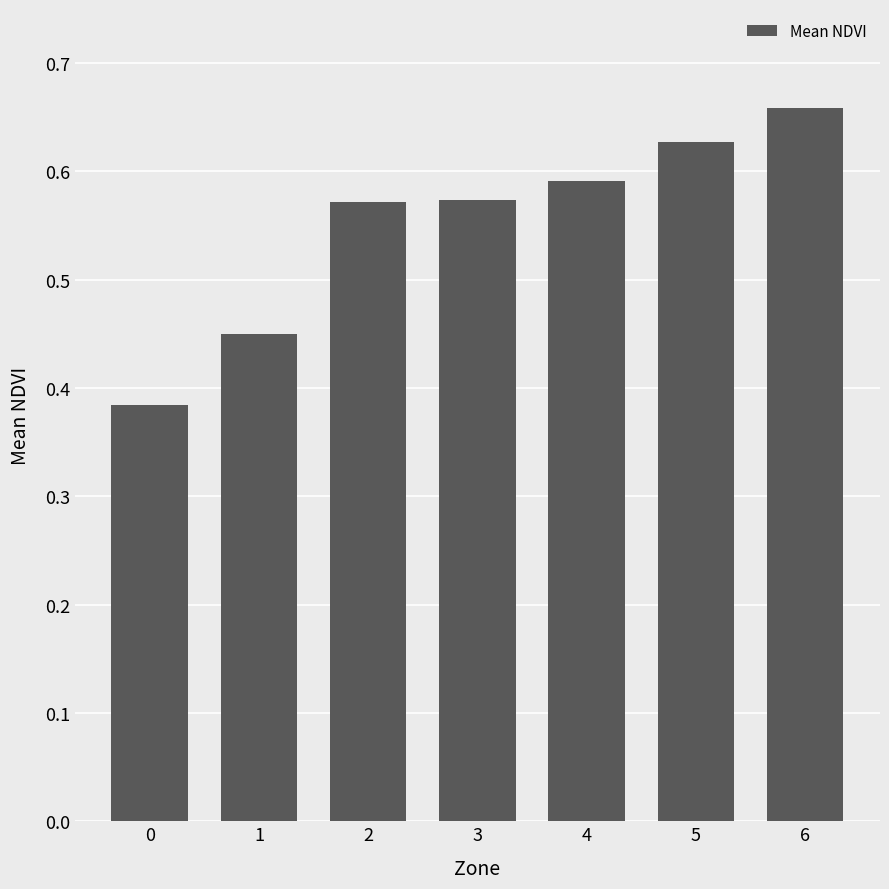

Count the values in the range 0 to 1.

7